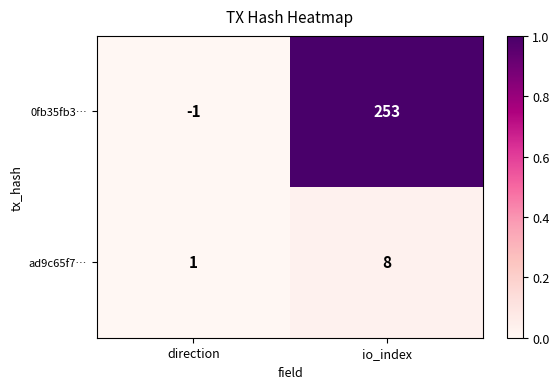

Count the number of data series in this chart.

2